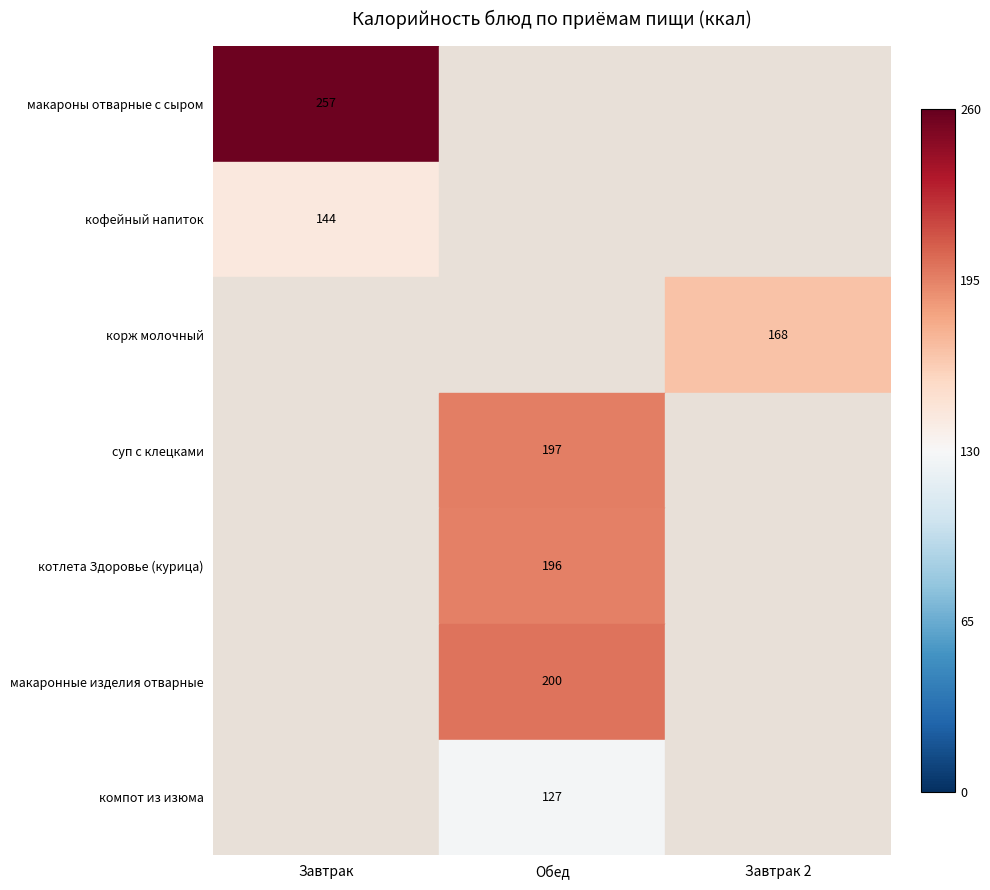

Which has a higher value, Завтрак or Обед?

Обед